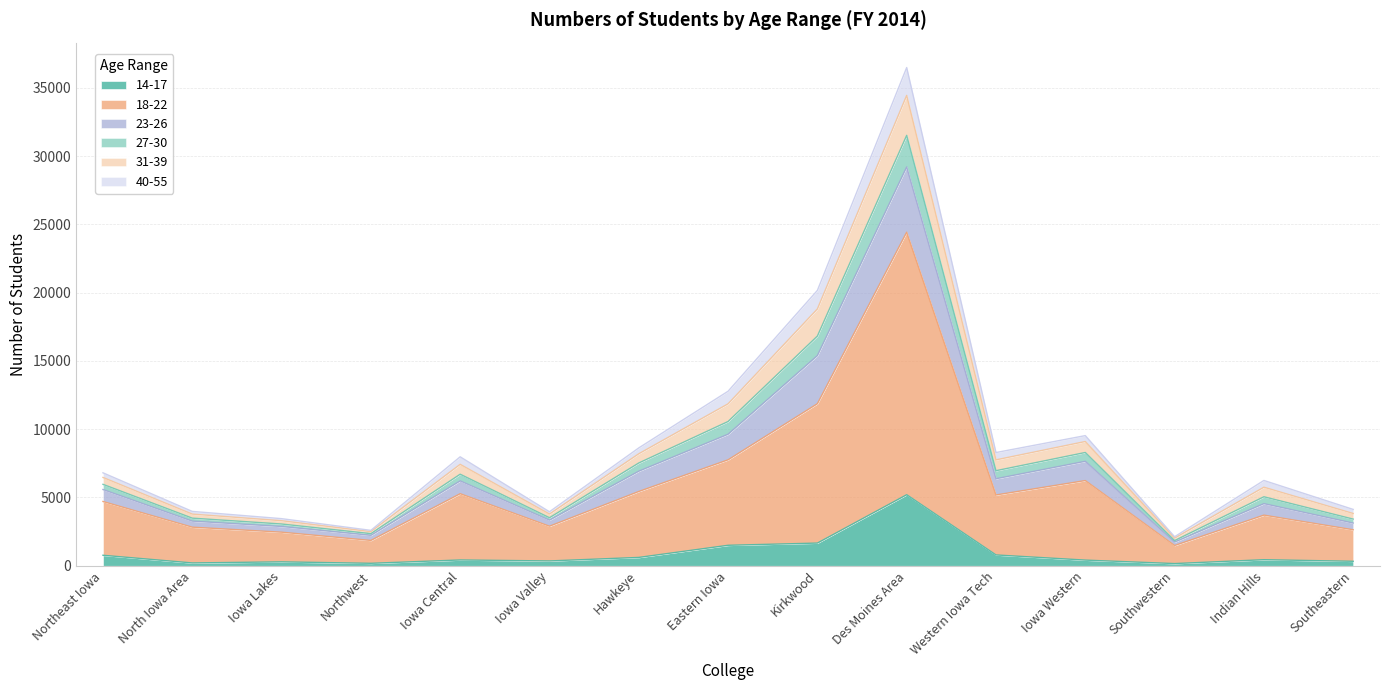

List the labels in order of 27-30 value, smallest first.

Southwestern, Northwest, Iowa Lakes, North Iowa Area, Iowa Valley, Southeastern, Indian Hills, Northeast Iowa, Iowa Central, Western Iowa Tech, Hawkeye, Iowa Western, Eastern Iowa, Kirkwood, Des Moines Area